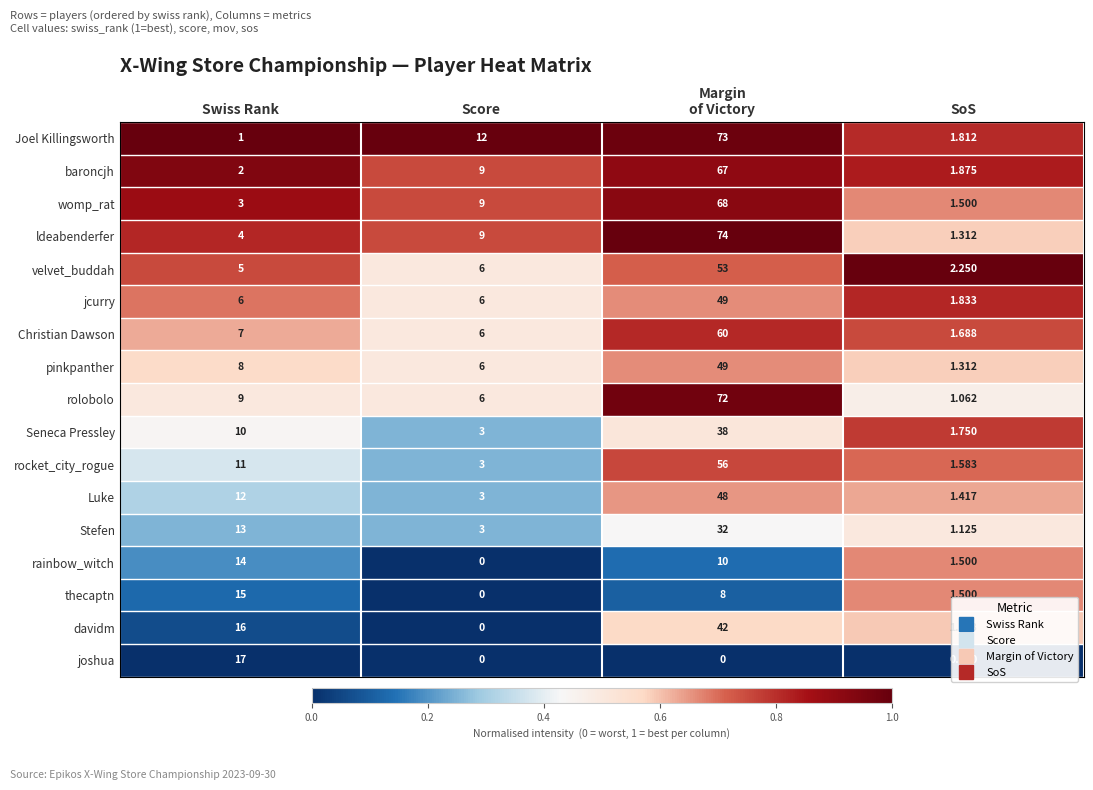

At Swiss Rank, list the series in order from smallest to largest.

Joel Killingsworth, baroncjh, womp_rat, ldeabenderfer, velvet_buddah, jcurry, Christian Dawson, pinkpanther, rolobolo, Seneca Pressley, rocket_city_rogue, Luke, Stefen, rainbow_witch, thecaptn, davidm, joshua